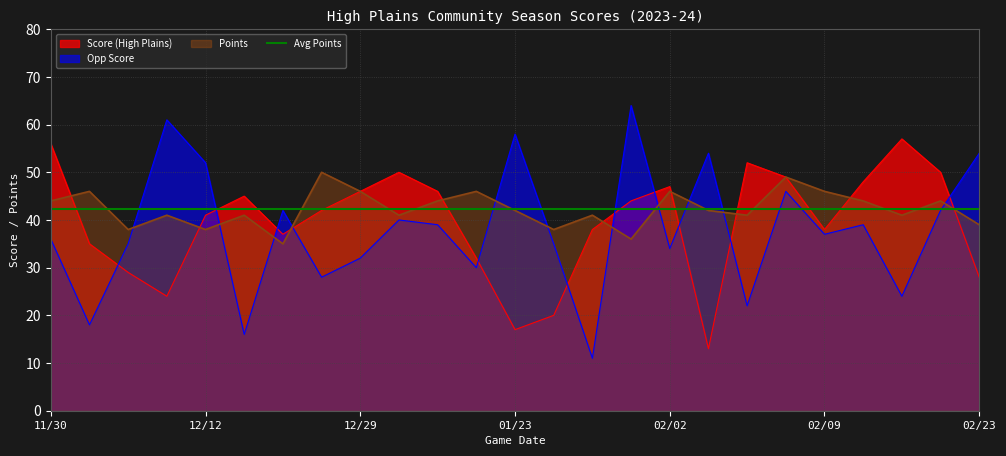

At which category does Opp Score reach its first local valley?

12/02